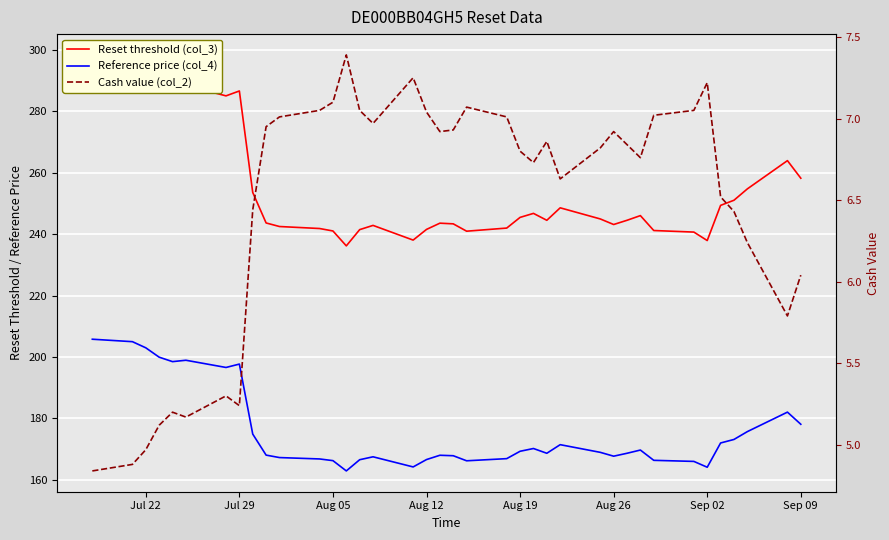

Is it true that Reference price (col_4) equals 45.7 at Jul 22?

False